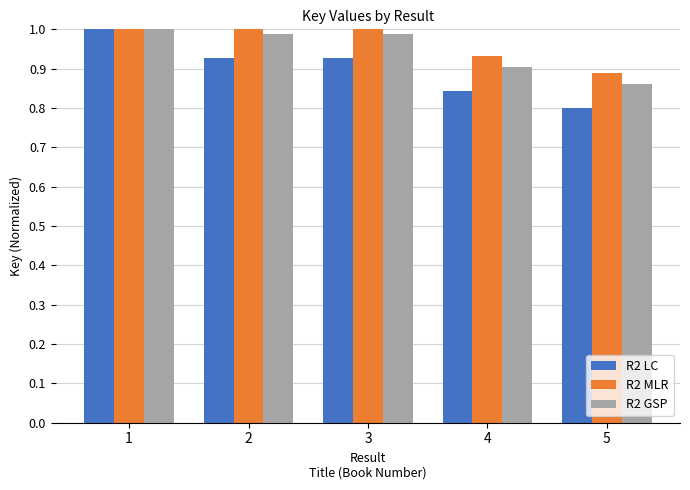

Count the R2 LC values in the range 0 to 1.

5